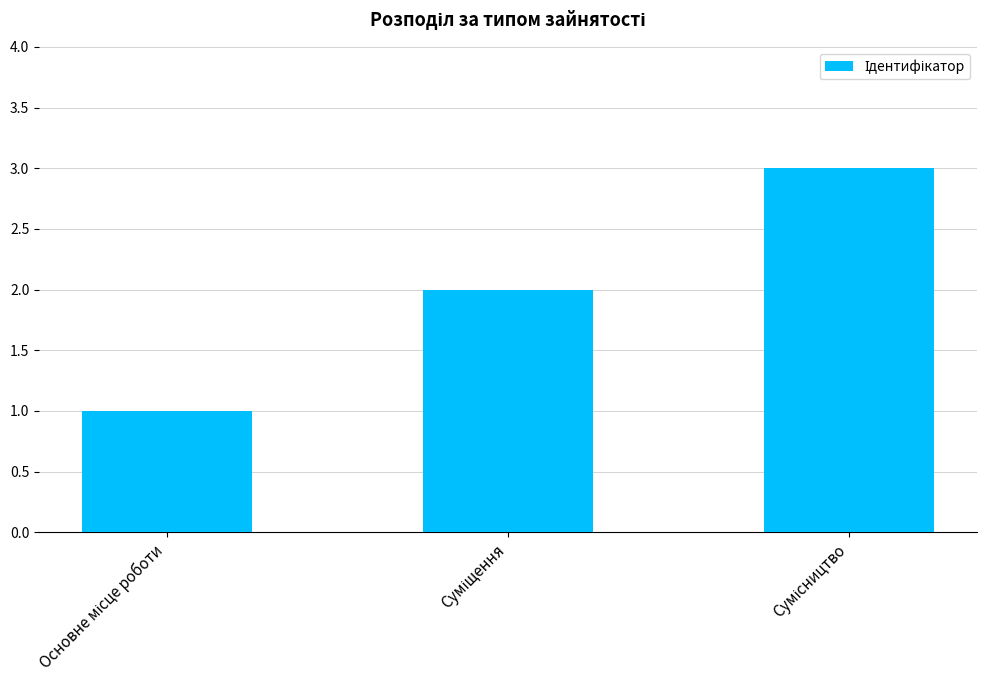

What is the maximum value shown in the chart?

3